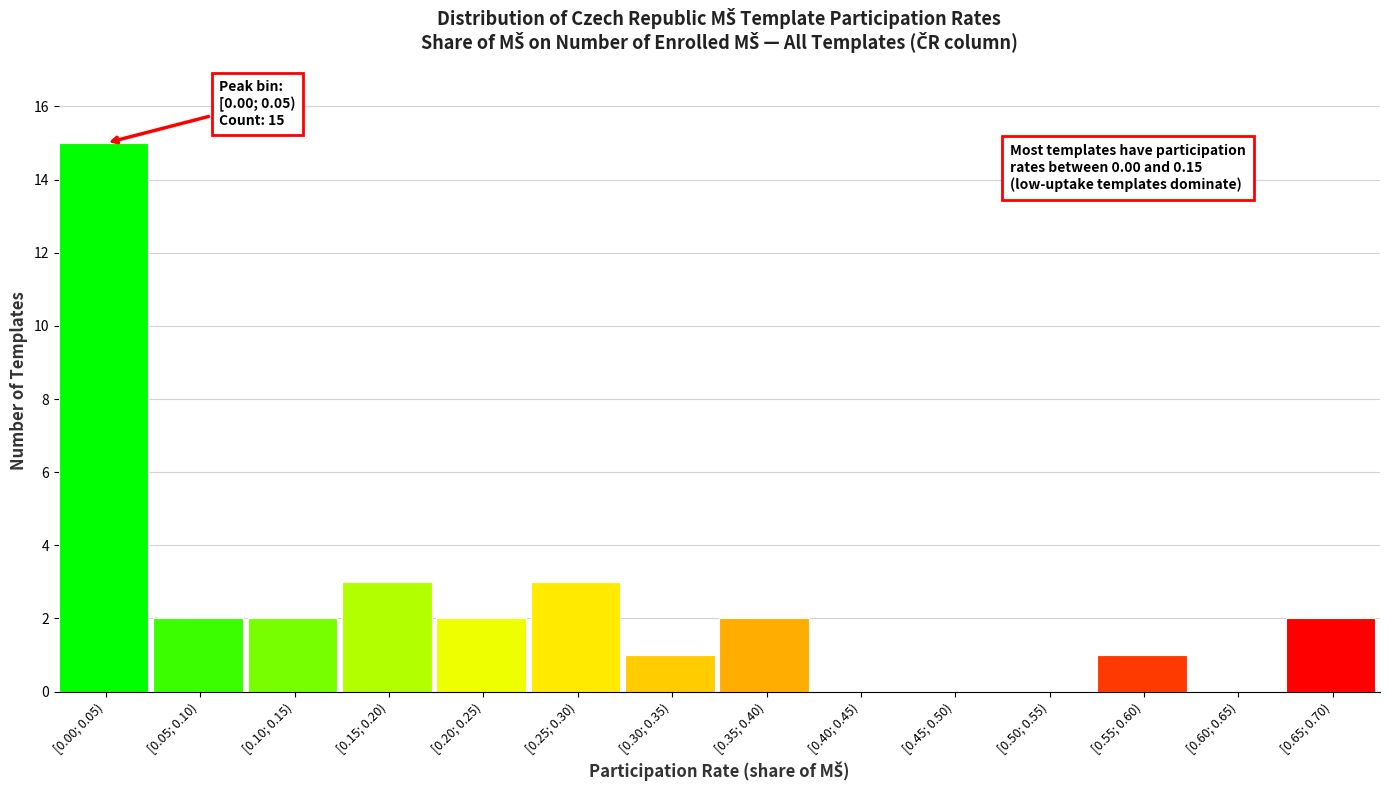

Reading left to right, list all the values displayed in this chart.

[0.00; 0.05)=15	[0.05; 0.10)=2	[0.10; 0.15)=2	[0.15; 0.20)=3	[0.20; 0.25)=2	[0.25; 0.30)=3	[0.30; 0.35)=1	[0.35; 0.40)=2	[0.40; 0.45)=0	[0.45; 0.50)=0	[0.50; 0.55)=0	[0.55; 0.60)=1	[0.60; 0.65)=0	[0.65; 0.70)=2